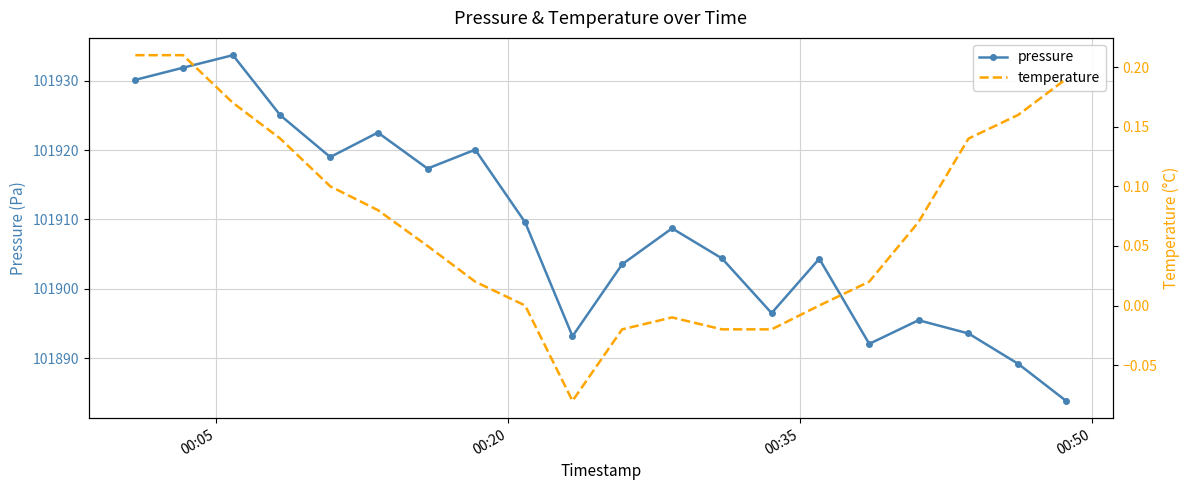

Rank the series by their average value, from lowest to highest.

temperature, pressure